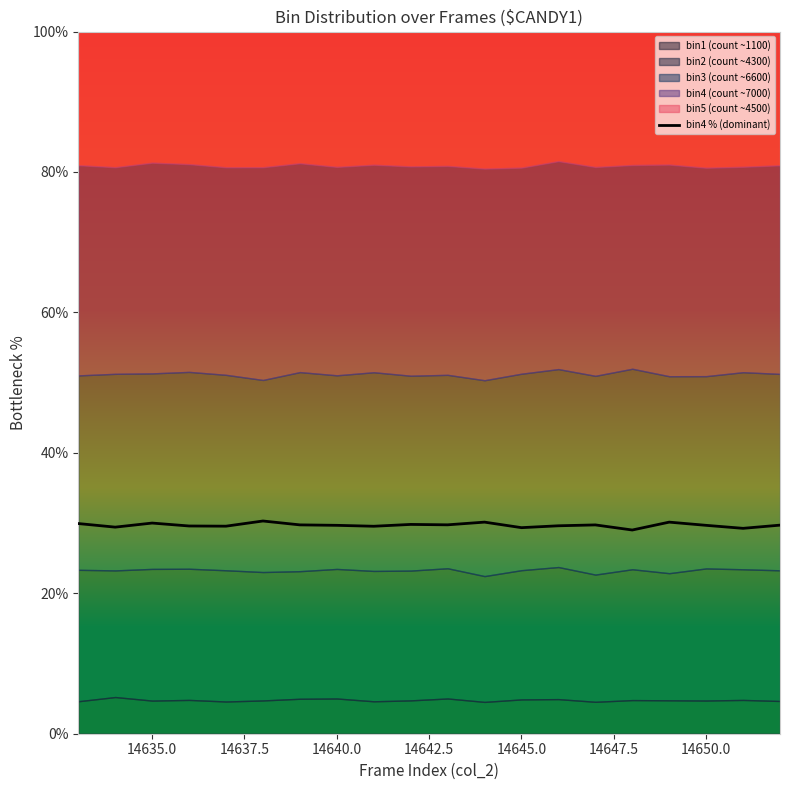

What is the highest value of the bin4 % (dominant) series?

30.3